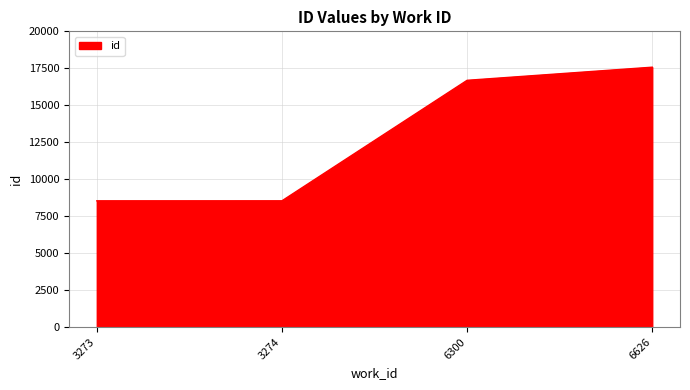

At which category does the chart reach its peak across all series?

6626